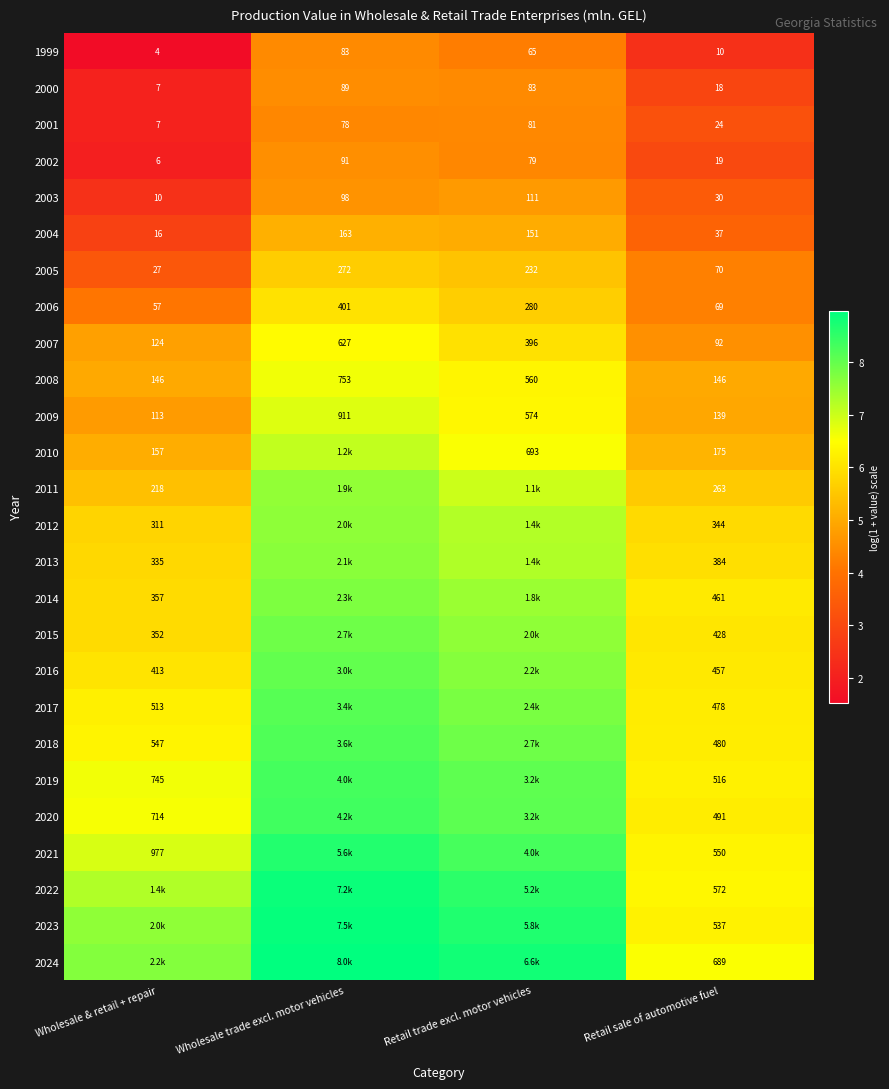

Which category has the lowest value in the 2001 series?

Wholesale & retail + repair